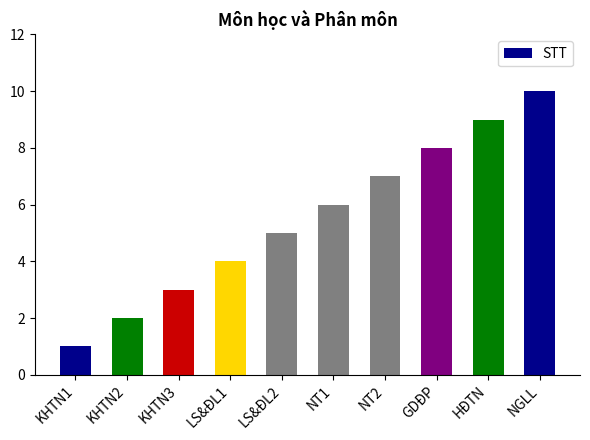

Reading left to right, what are all the values shown in this chart?

KHTN1=1	KHTN2=2	KHTN3=3	LS&ĐL1=4	LS&ĐL2=5	NT1=6	NT2=7	GDĐP=8	HĐTN=9	NGLL=10